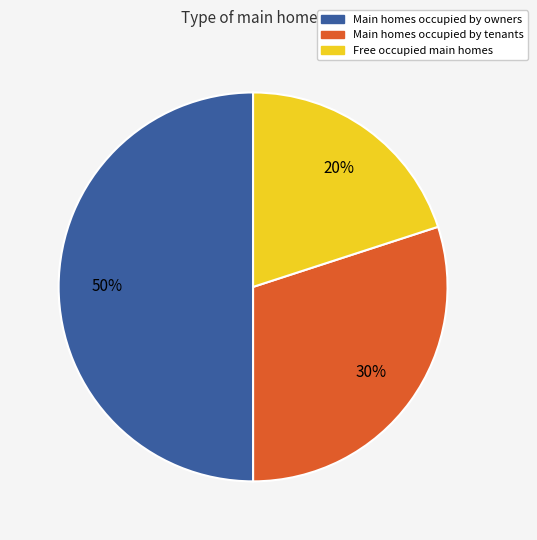

To the nearest percent, what is the average slice percentage?

33%